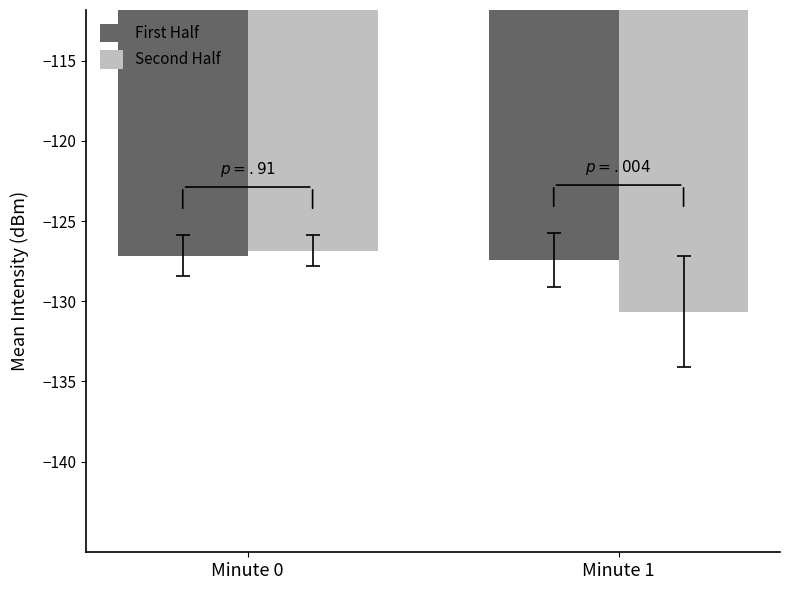

Rank the series by their average value, from lowest to highest.

Second Half, First Half